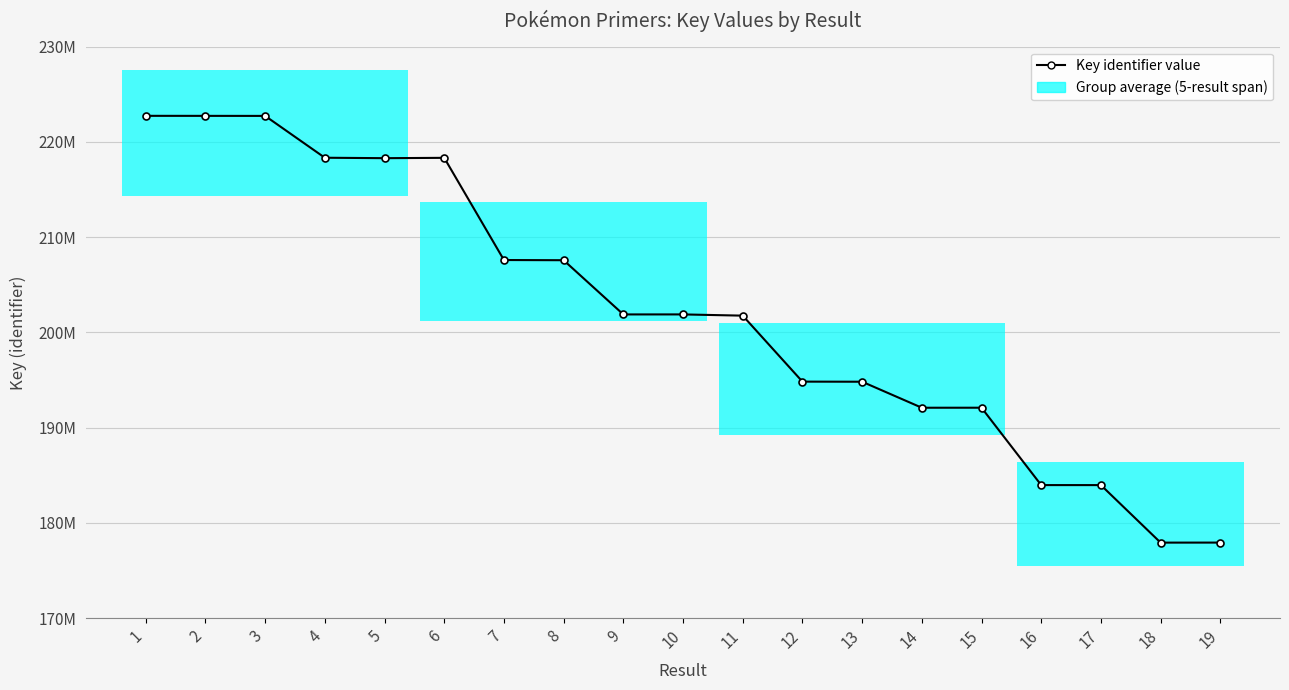

What is the value of the 18th point from the left?

177919046